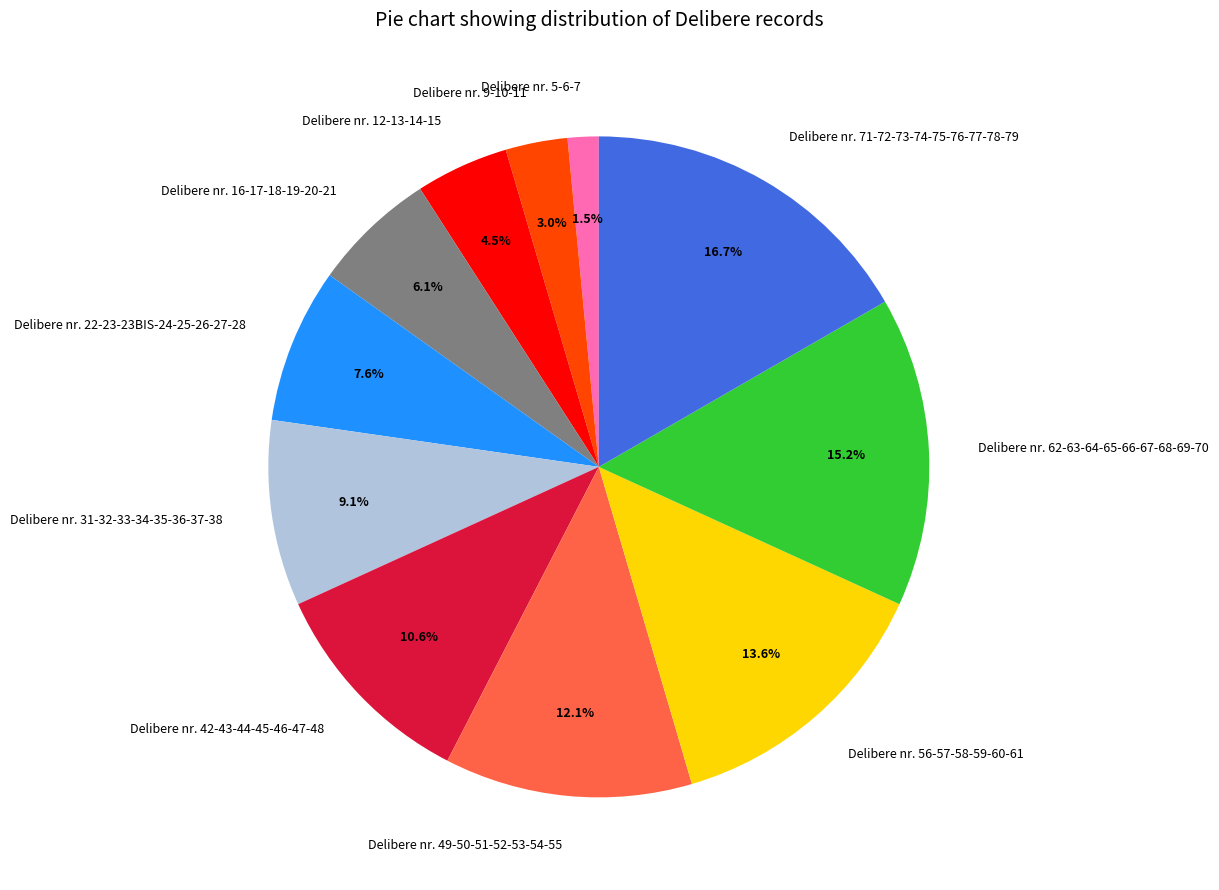

Is Delibere nr. 31-32-33-34-35-36-37-38 the majority of the pie?

No